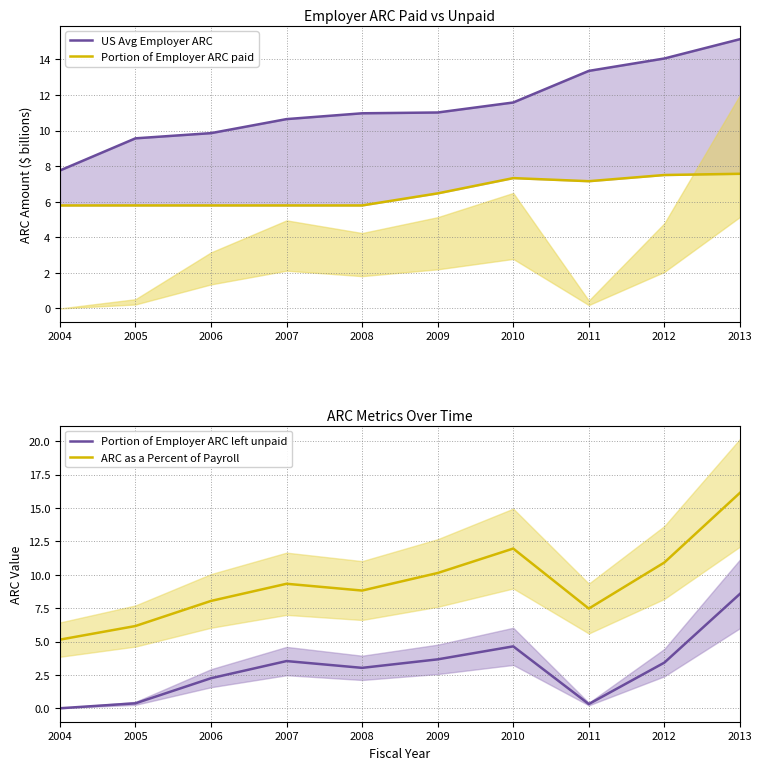

How many values in the ARC as a Percent of Payroll series are below 9?

5